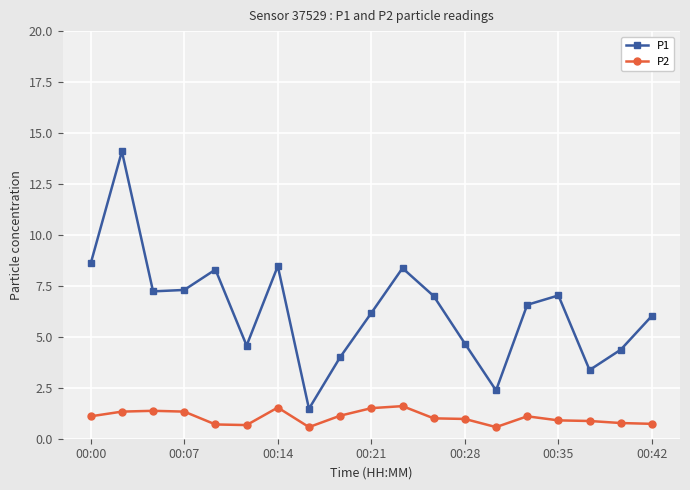

True or false: P1 and P2 intersect in this chart.

False